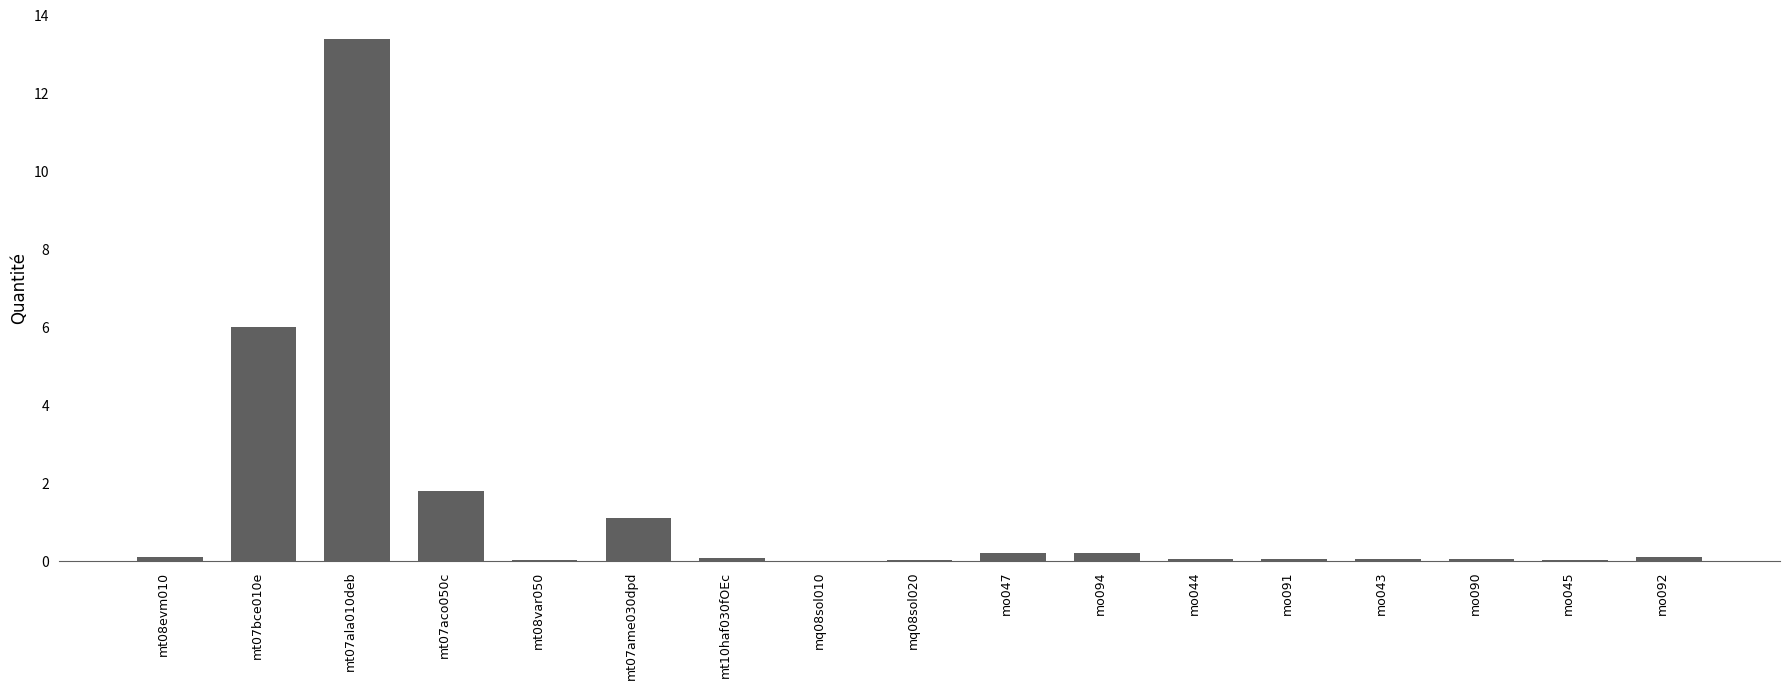

At which label is the value closest to 6?

mt07bce010e